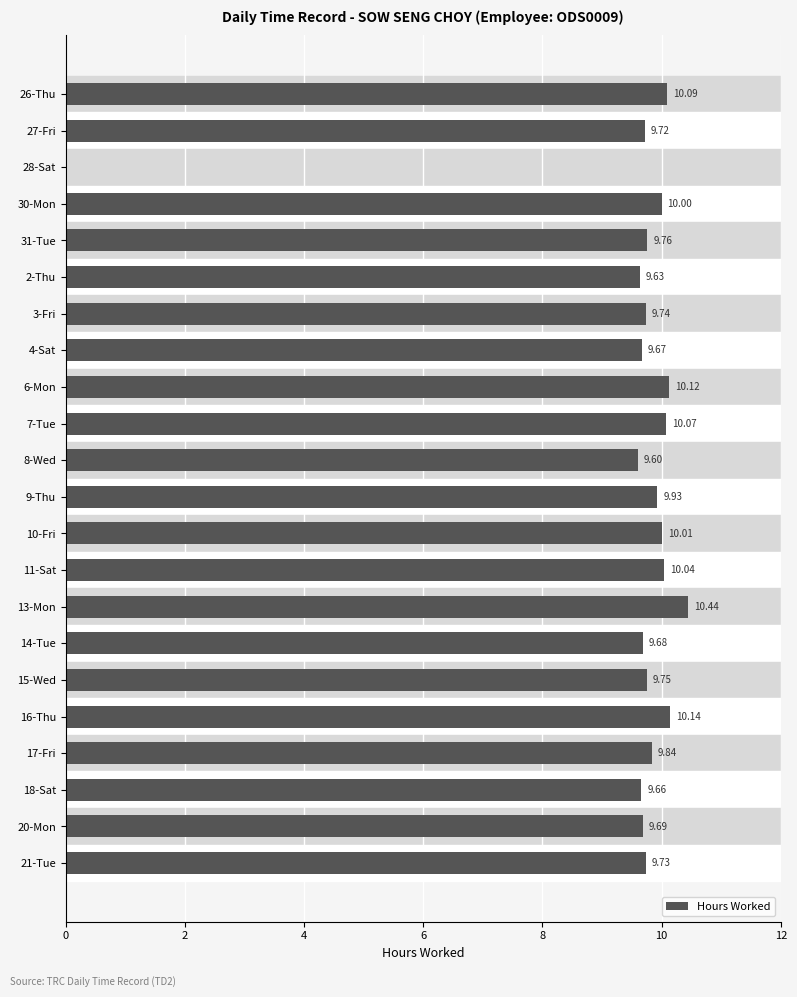

What is the change in value from 4-Sat to 21-Tue?

+0.1